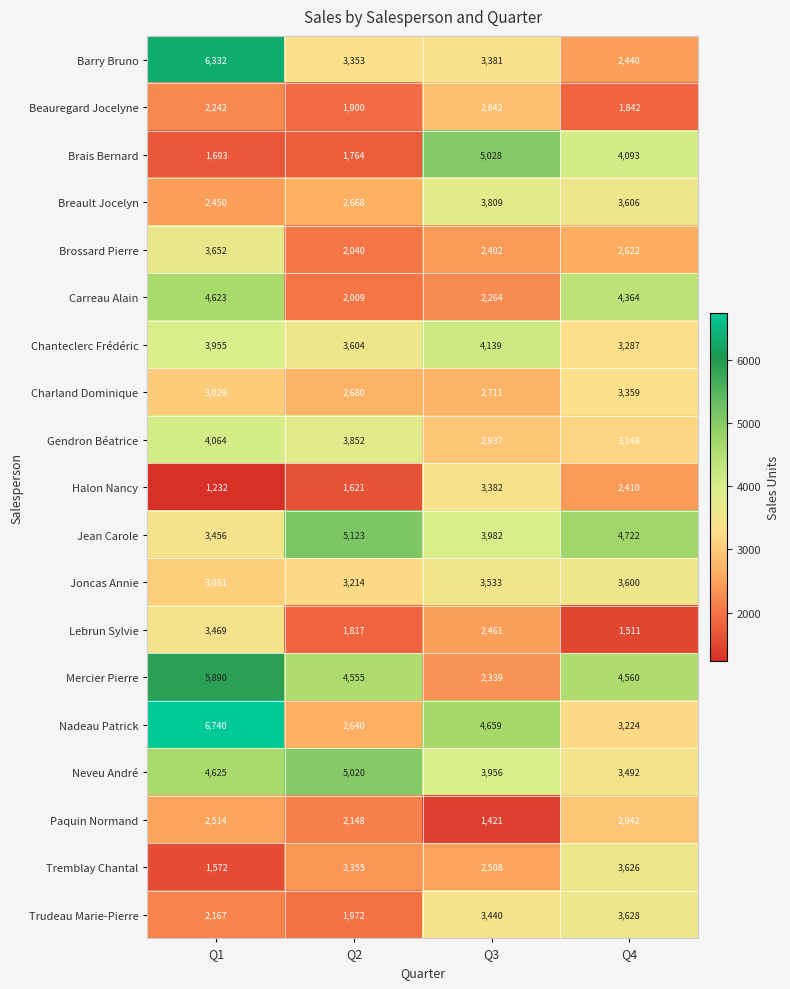

What is the difference between the highest and lowest values at Q4?

3211